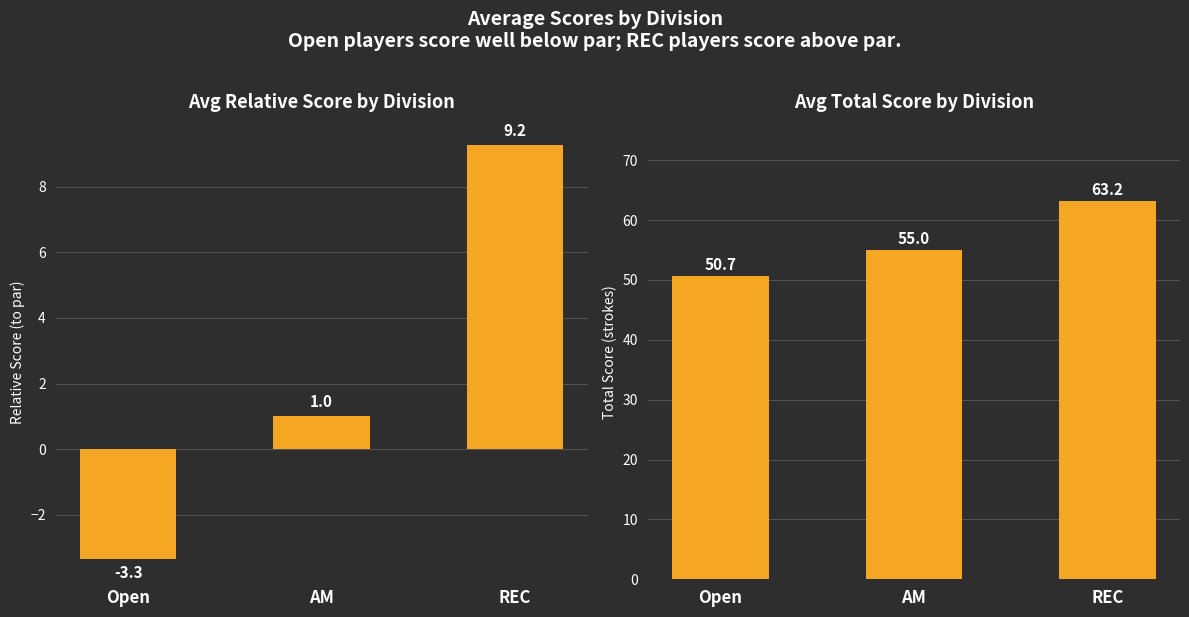

What is the sum of all Avg Total Score values?

168.9